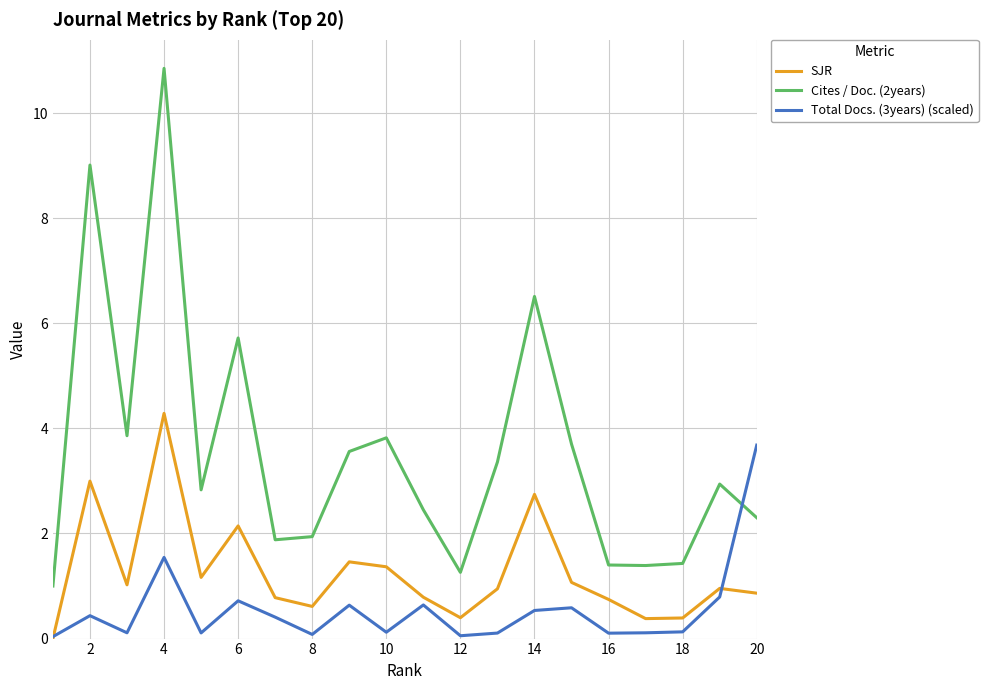

List the series in order of their peak value, highest first.

Cites / Doc. (2years), SJR, Total Docs. (3years) (scaled)